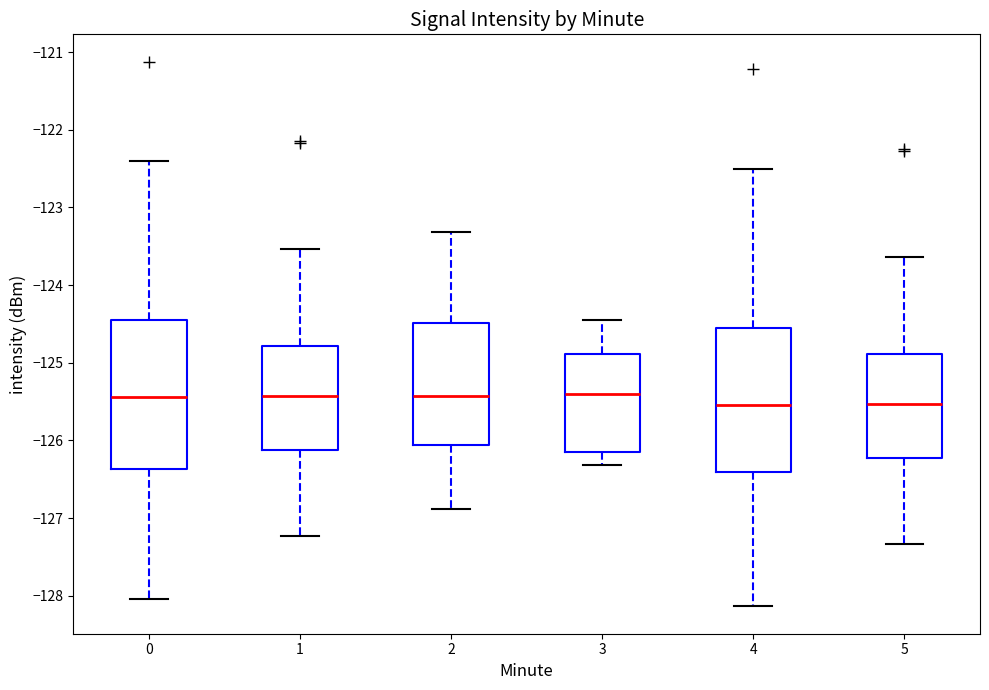

Where is the upper edge of the box at x = 0 on the y-axis? The values are not printed on the chart, so give them approximately, as read against the axis.

-124.5